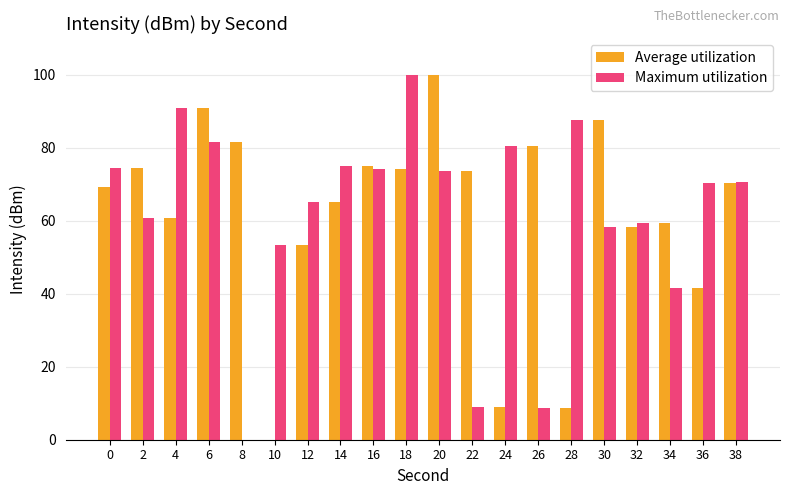

True or false: Maximum utilization has a value of 74.3 at 16.

True